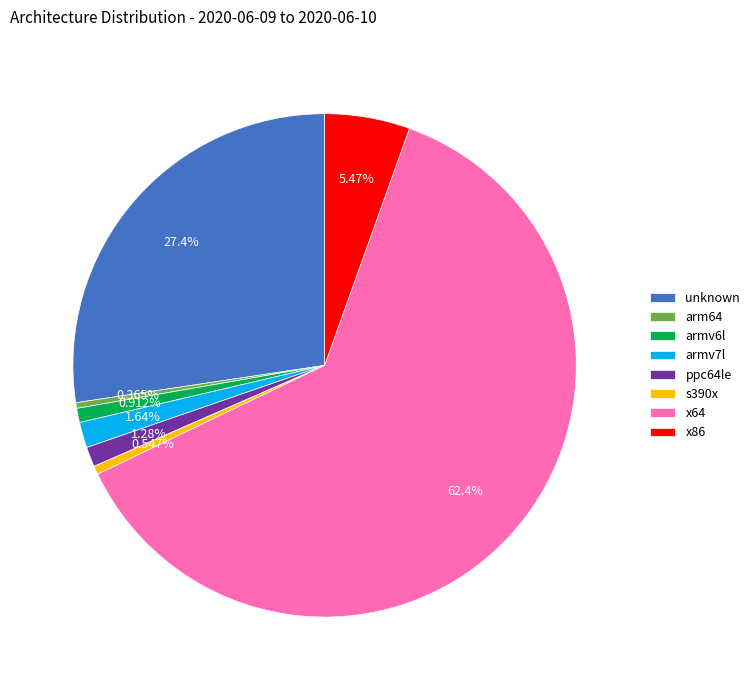

Count the number of slices in the pie.

8